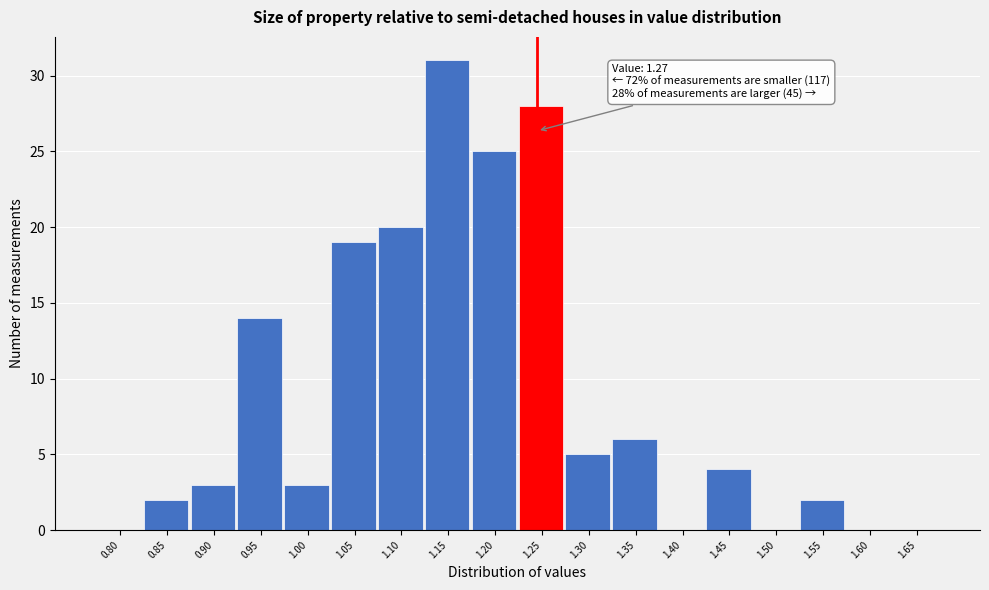

Reading left to right, extract all data points from this chart.

0.80=0	0.85=2	0.90=3	0.95=14	1.00=3	1.05=19	1.10=20	1.15=31	1.20=25	1.25=28	1.30=5	1.35=6	1.40=0	1.45=4	1.50=0	1.55=2	1.60=0	1.65=0